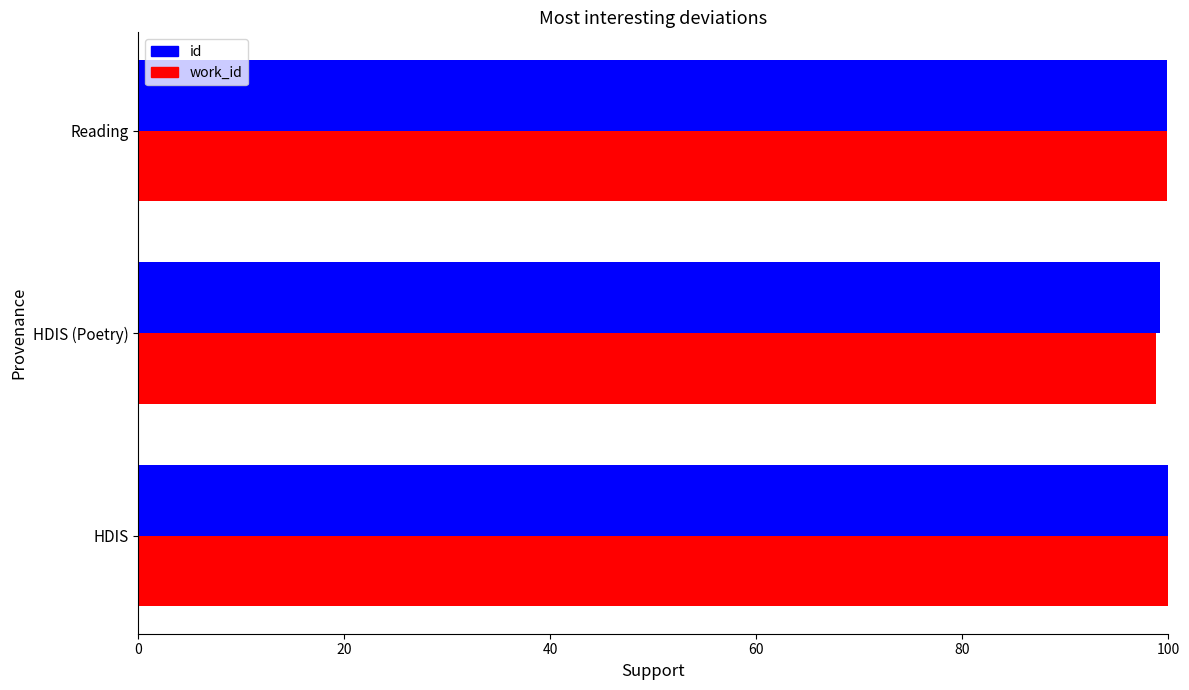

What is the sum of all id values?

299.0